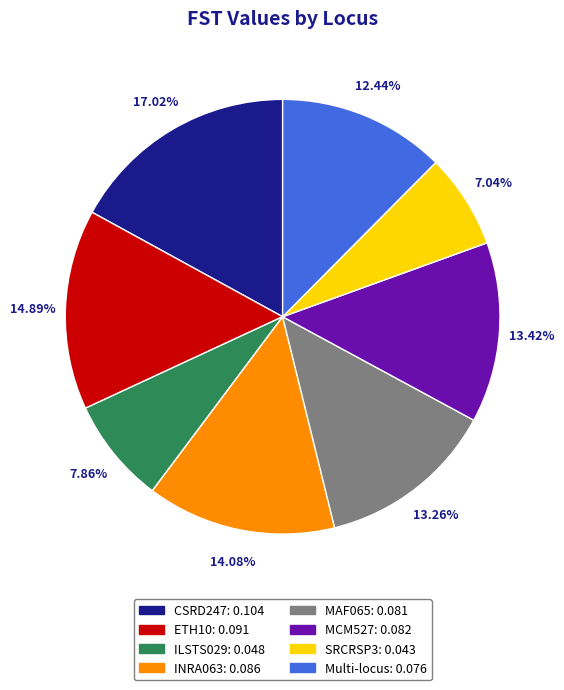

Which slice is the largest?

CSRD247